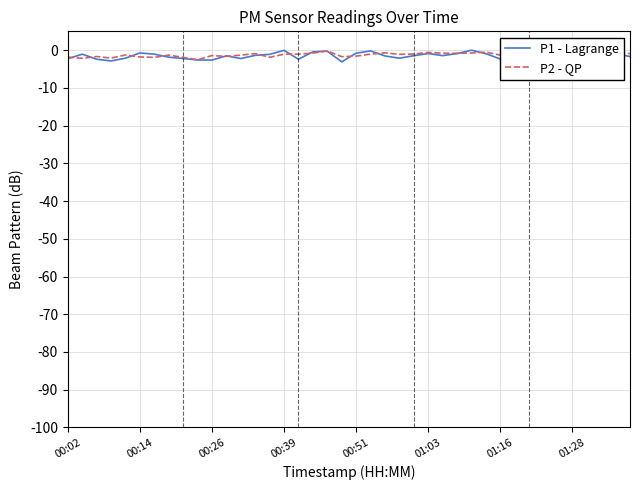

Rank the series by their maximum value, from lowest to highest.

P1 - Lagrange, P2 - QP